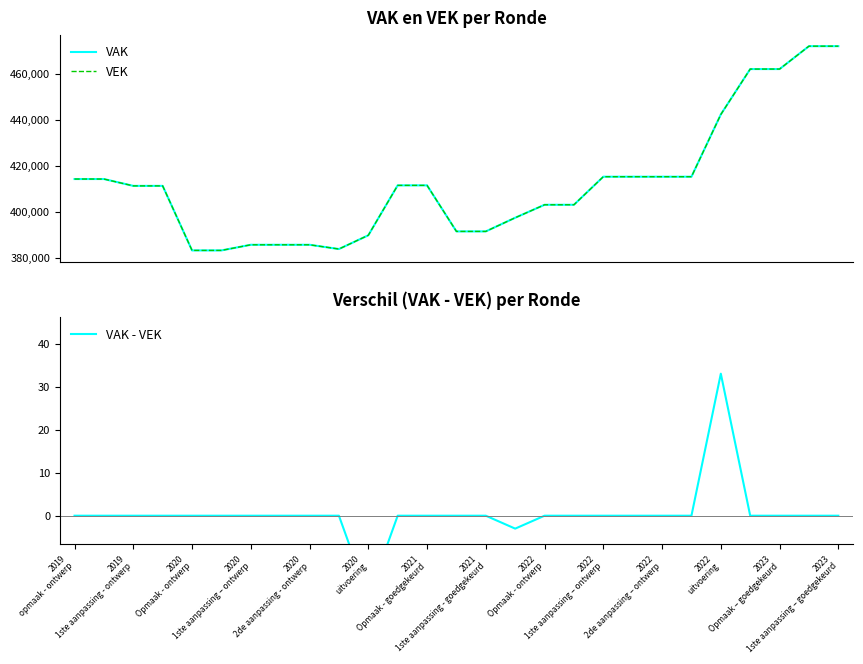

What is the lowest value of the VAK series?

383191